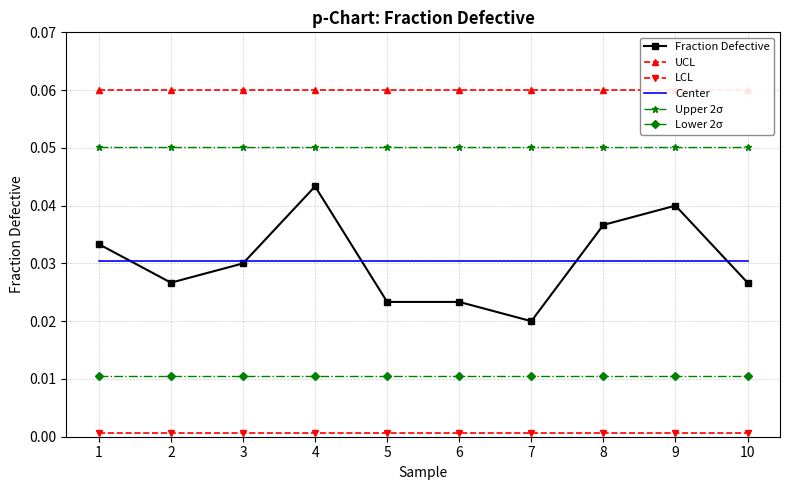

At which label is Fraction Defective closest to 0?

7